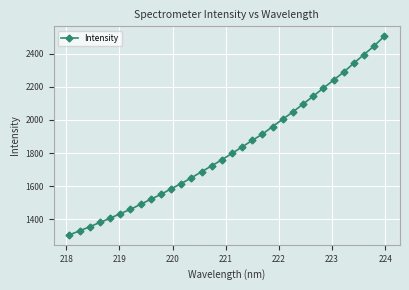

How many lines are shown in the chart?

1